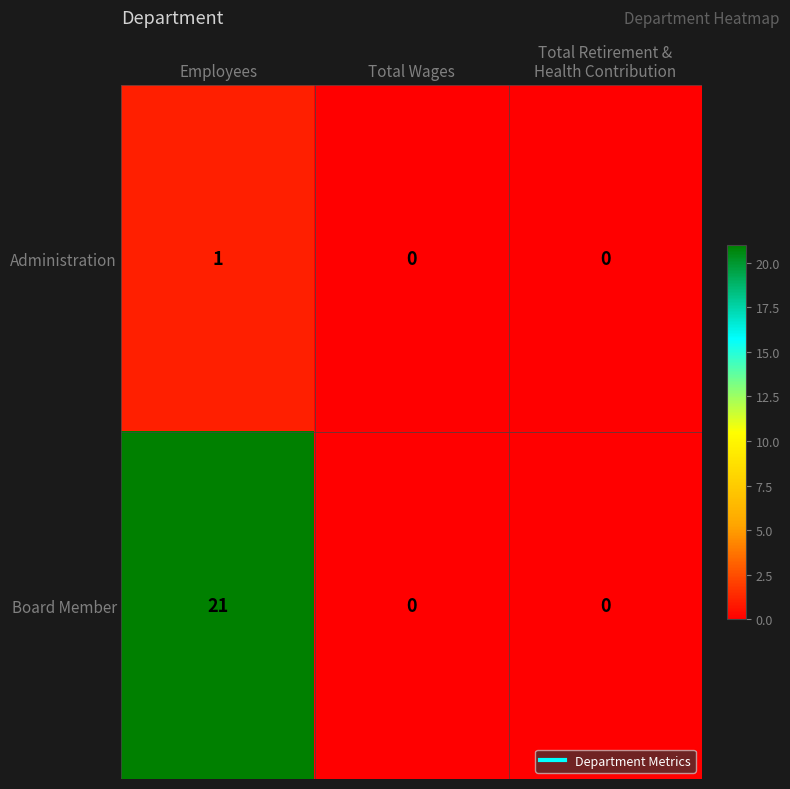

How many Administration values are between 0 and 1?

3